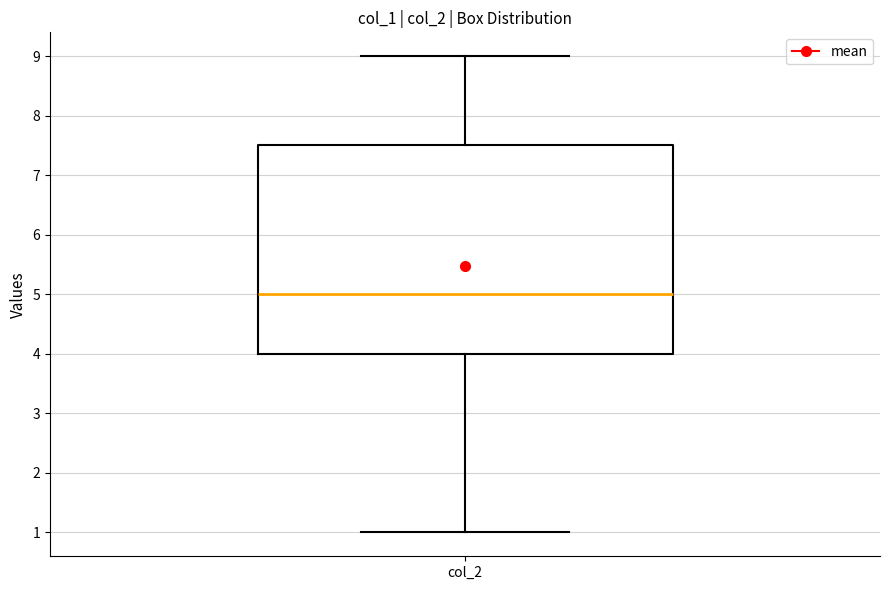

Read this box plot against the y-axis: the position of the median line, the range covered by the box, and the ends of both whiskers. The values are not printed on the chart, so give them approximately, as read against the axis.

median 5.0, box 4.0 to 7.5, whiskers 1.0 to 9.0